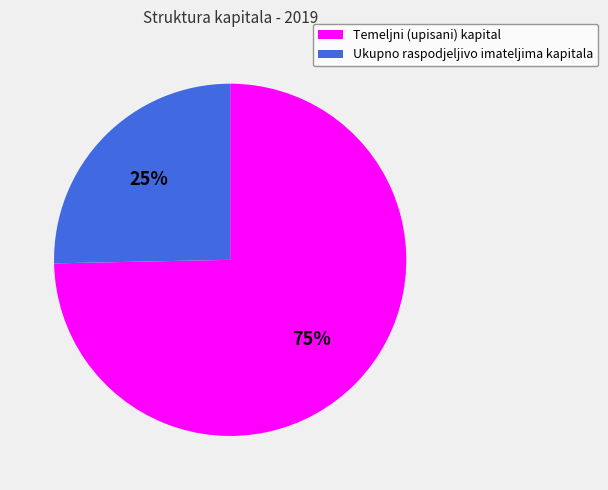

Is the sum of Temeljni (upisani) kapital and Ukupno raspodjeljivo imateljima kapitala greater than half?

Yes